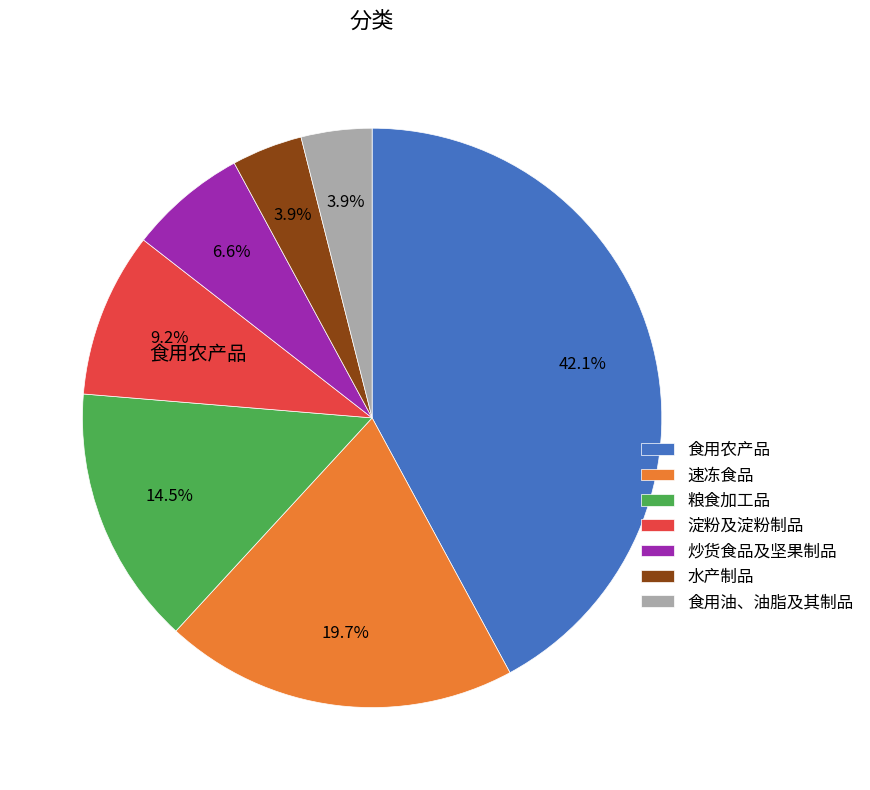

How many slices are in this pie chart?

7